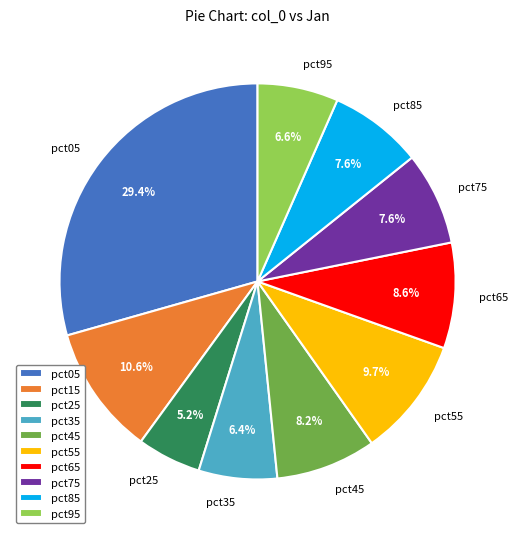

What portion of the pie excludes pct55?

90.3%